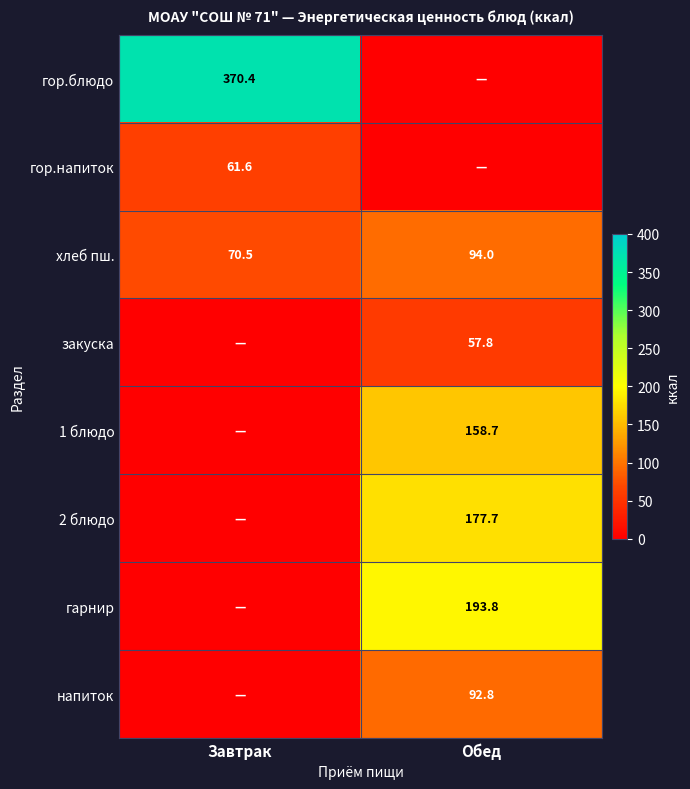

Is it true that 2 блюдо equals 177.7 at Обед?

True